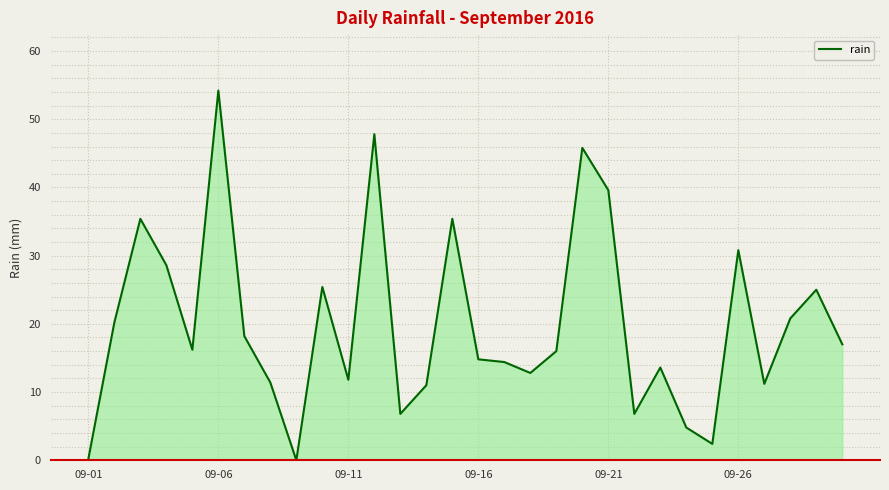

What is the greatest value displayed?

54.2